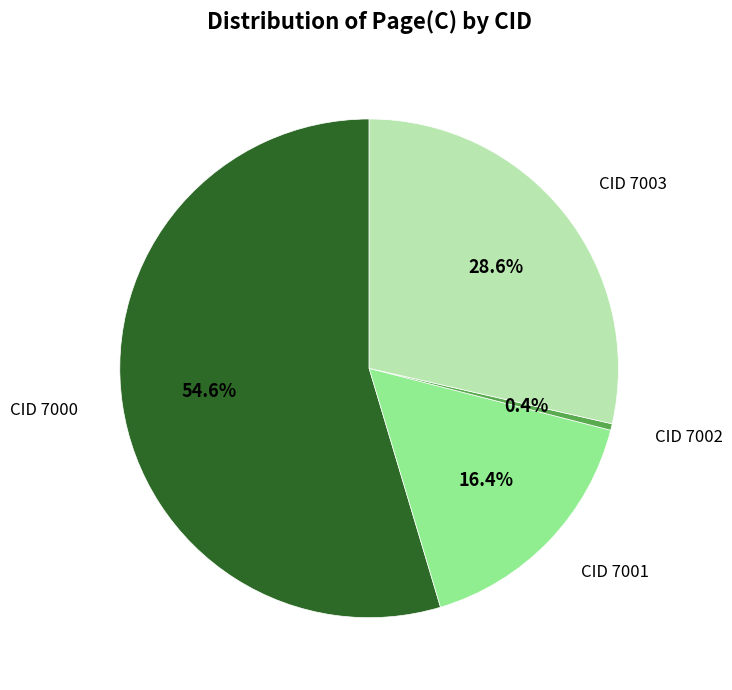

Is there any slice that represents more than half of the pie?

Yes